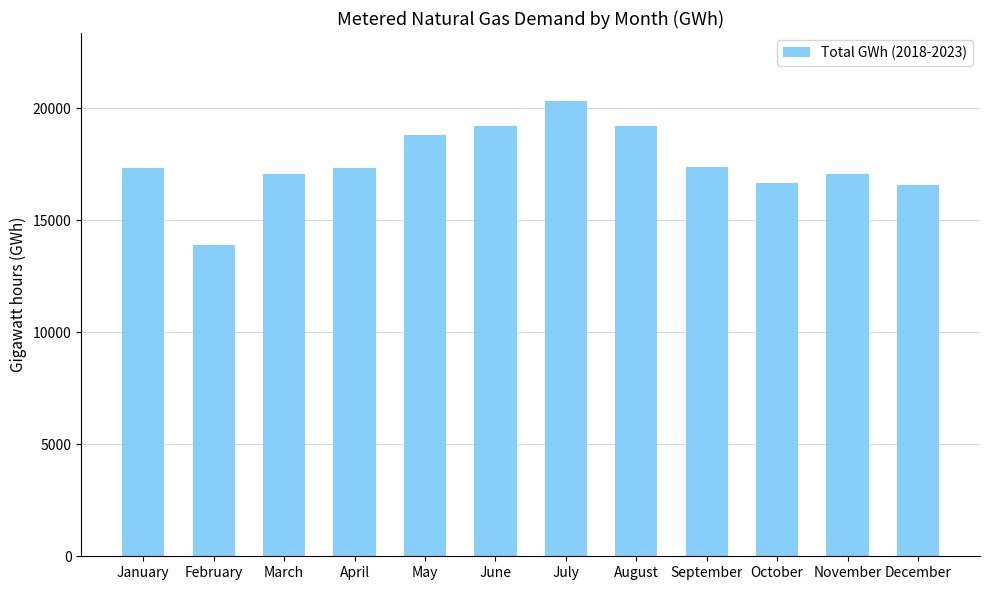

Are the bars grouped side by side (vs. stacked)?

No